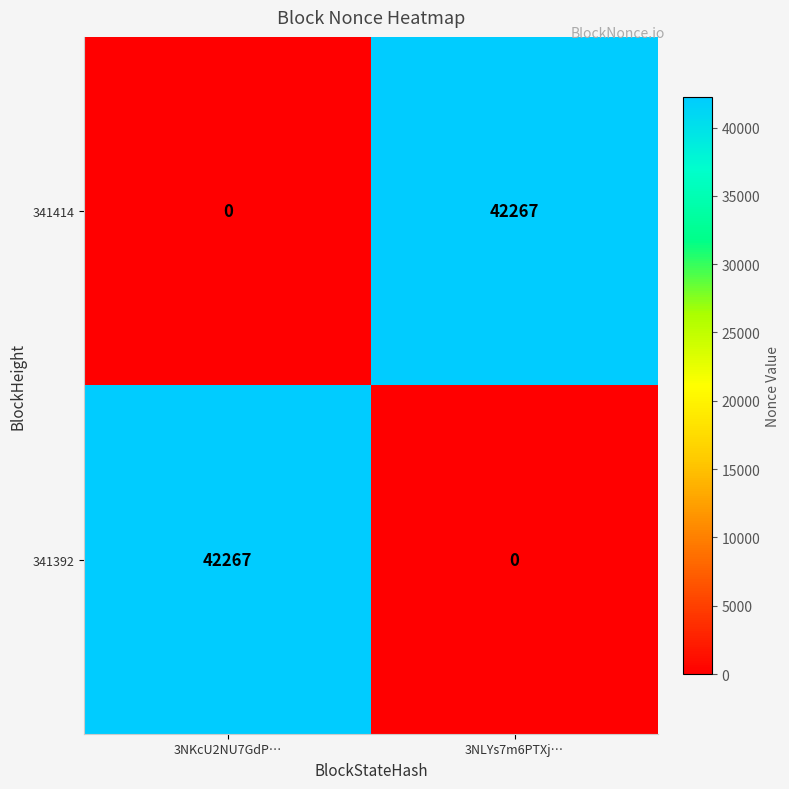

What is the total value across all series at 3NLYs7m6PTXj…?

42267